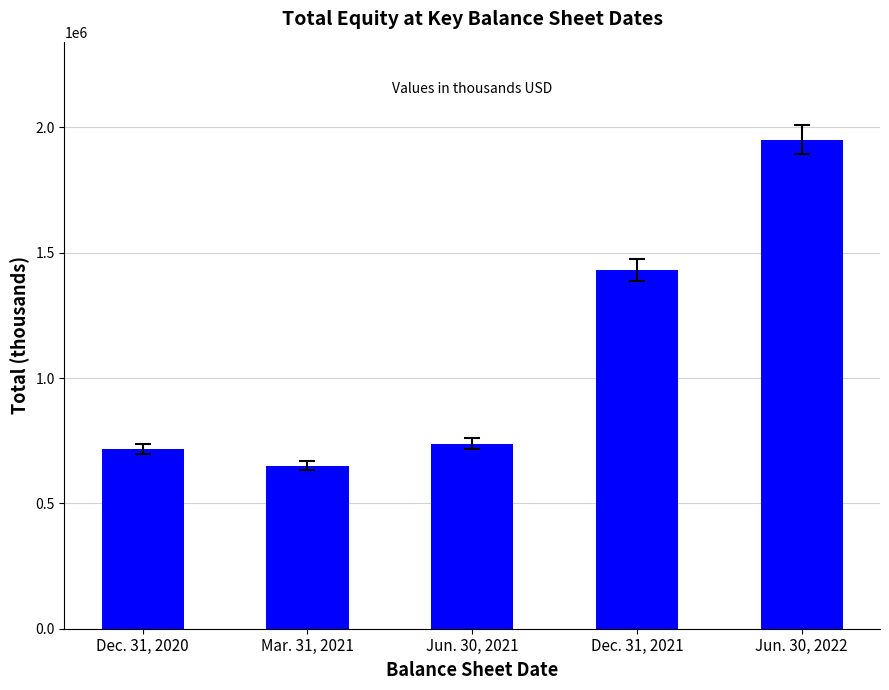

What is the label of the 3rd bar from the left?

Jun. 30, 2021